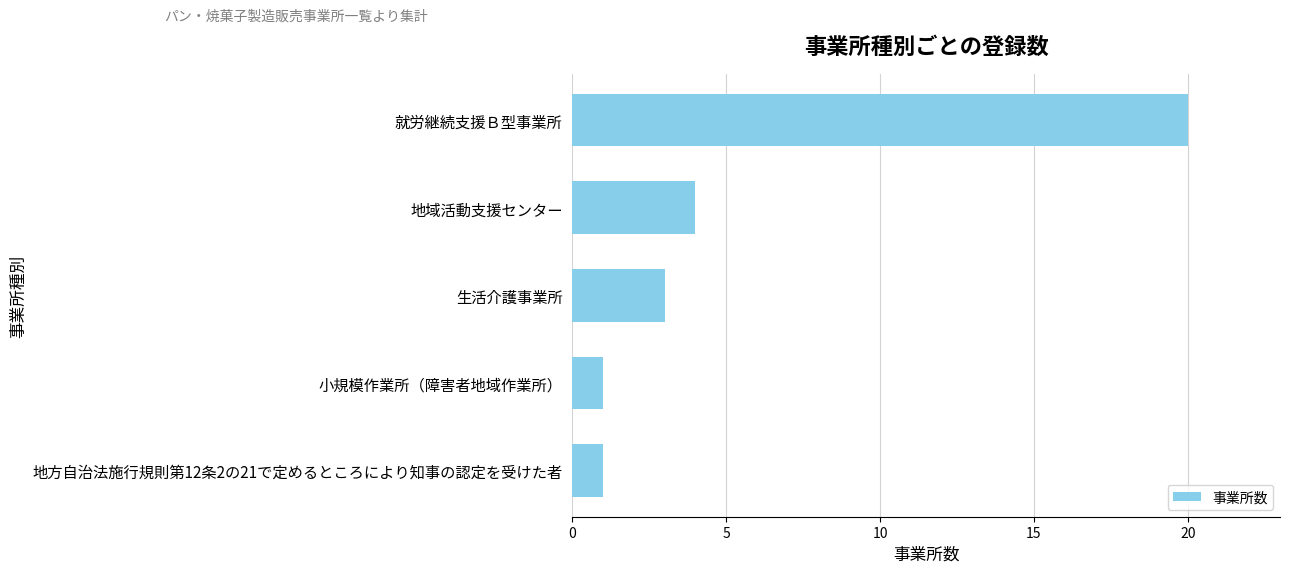

At which category does the chart reach its peak across all series?

就労継続支援Ｂ型事業所